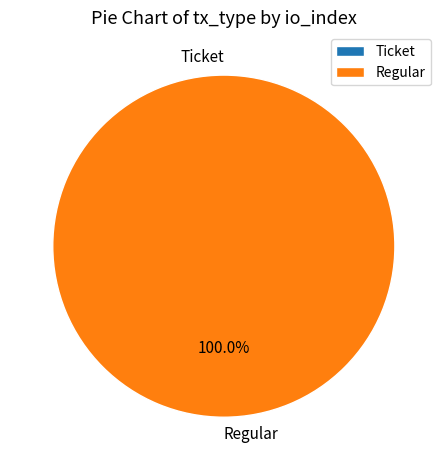

How many segments does this pie chart have?

2